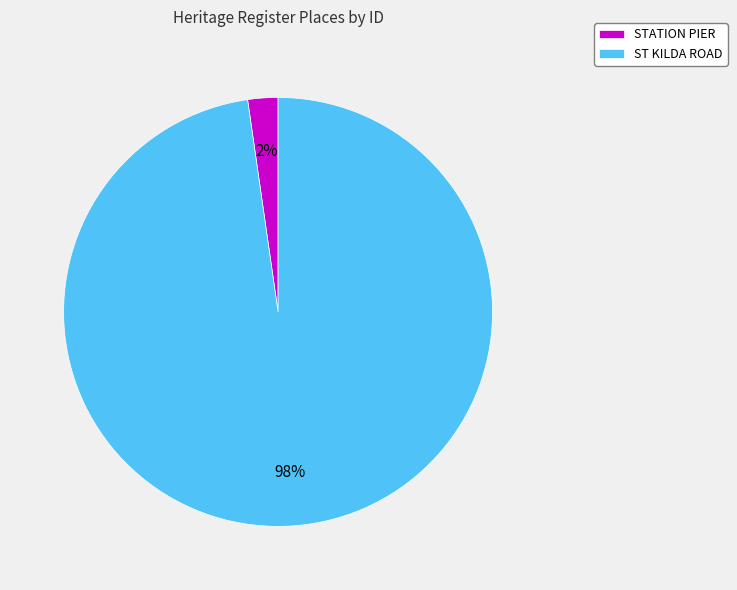

What is the majority slice?

ST KILDA ROAD